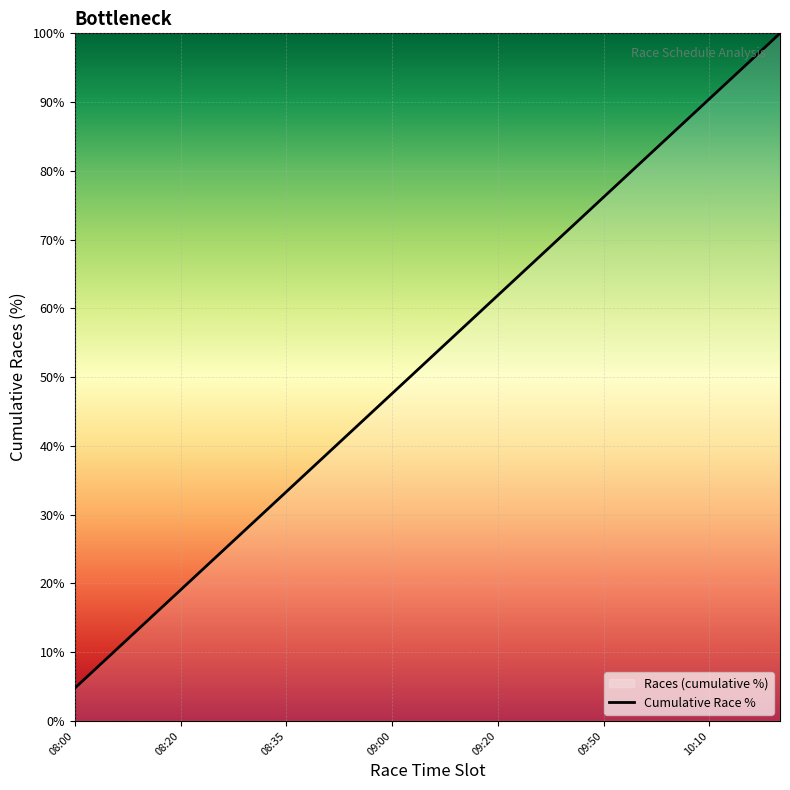

Where does the data first go above 52?

10